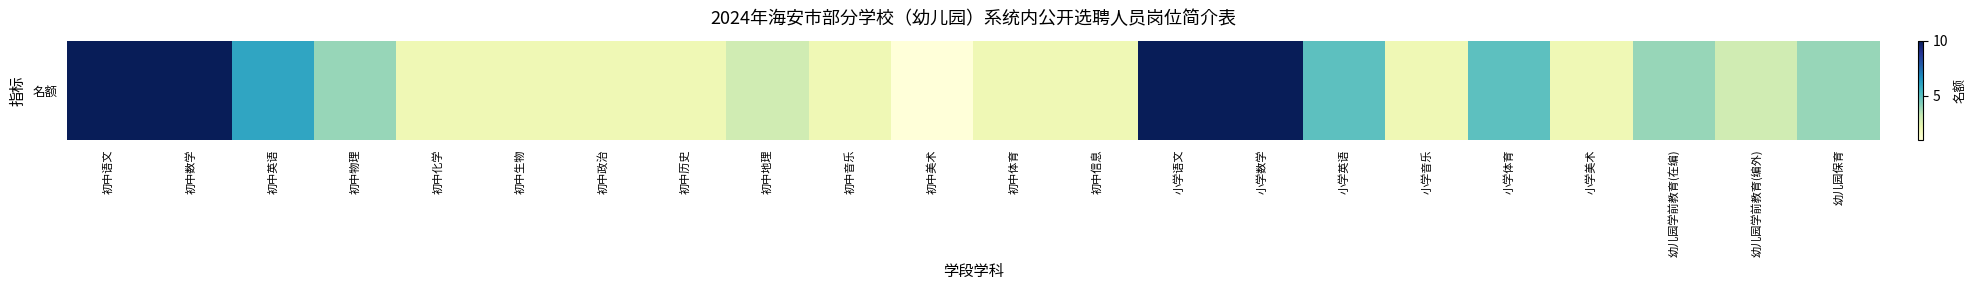

Which has a higher value, 初中音乐 or 小学美术?

初中音乐